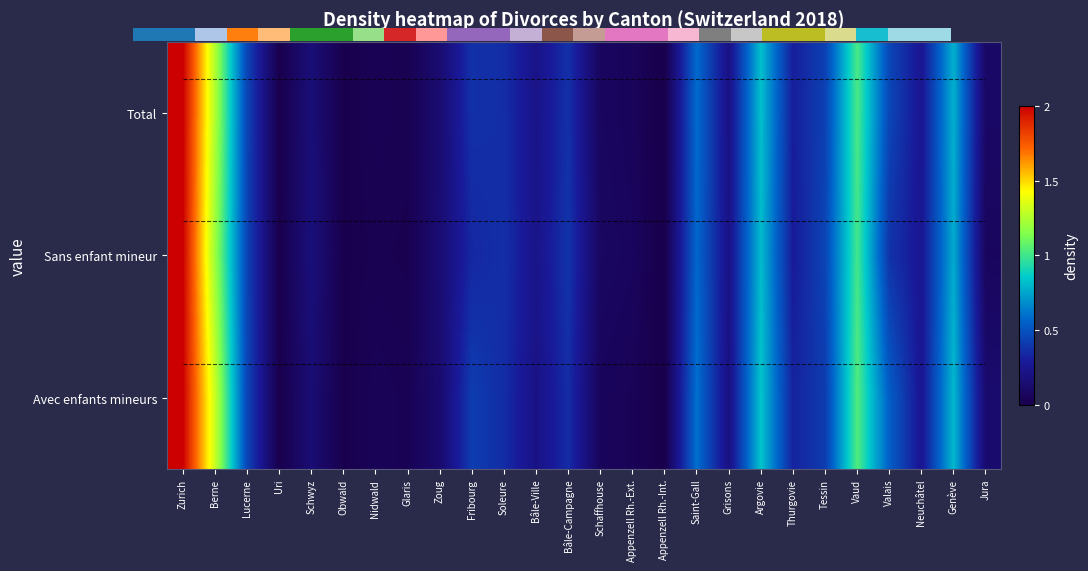

True or false: Sans enfant mineur has a value of 0.1 at Schwyz.

True